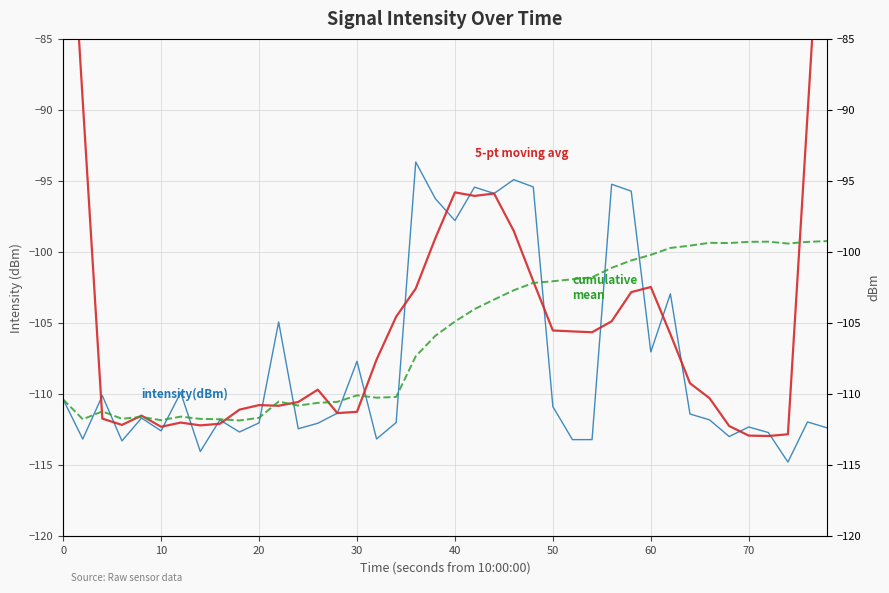

Rank the series by their average value, from highest to lowest.

5-pt moving avg, cumulative mean, intensity(dBm)